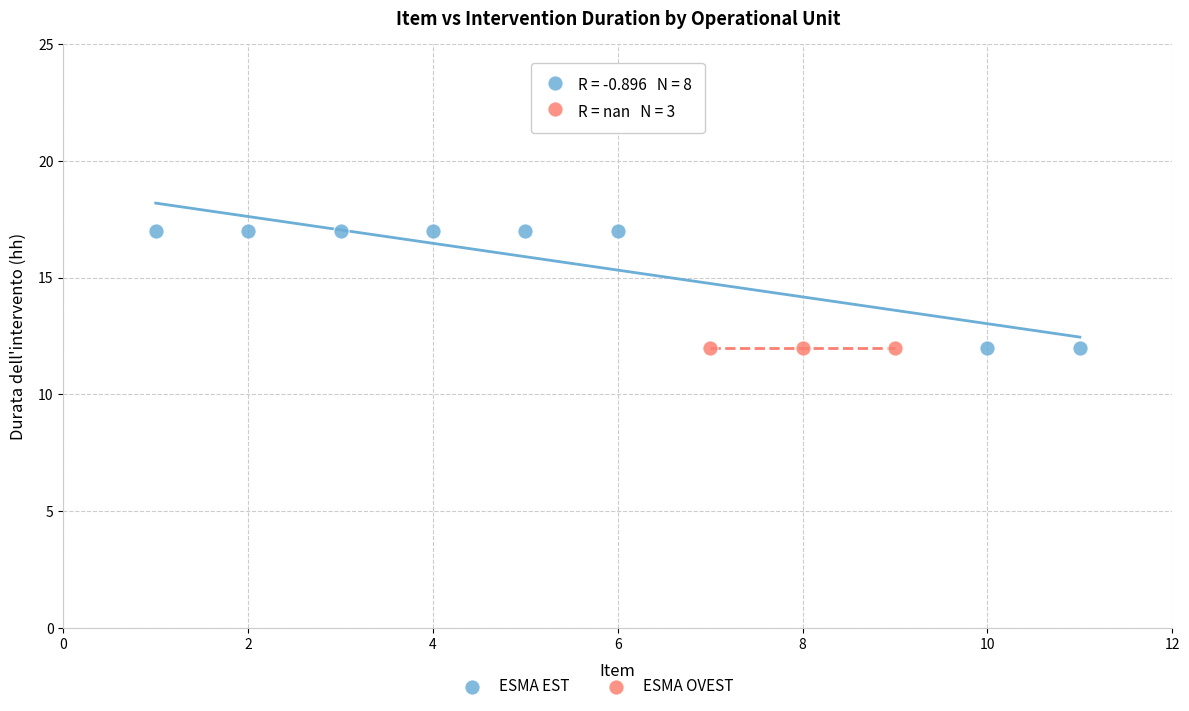

Which series reaches the maximum Y coordinate?

ESMA EST